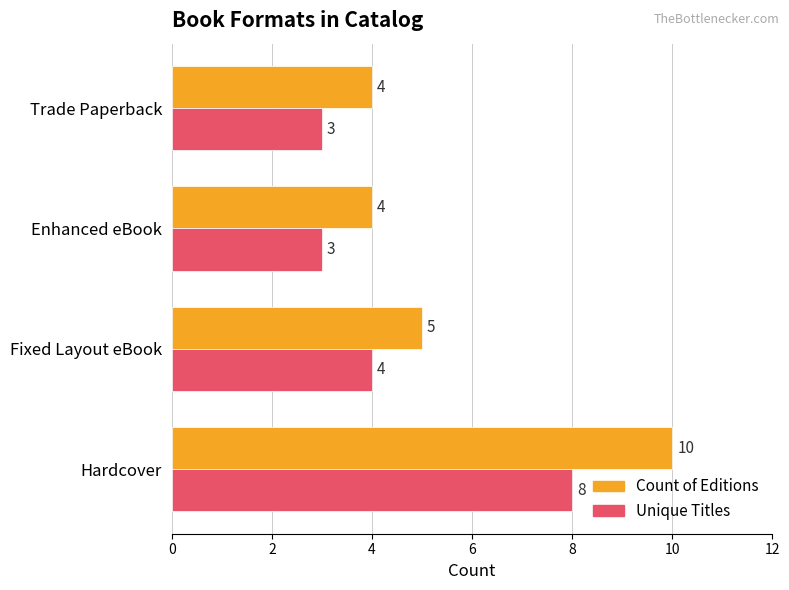

What is the sum of all Count of Editions values?

23